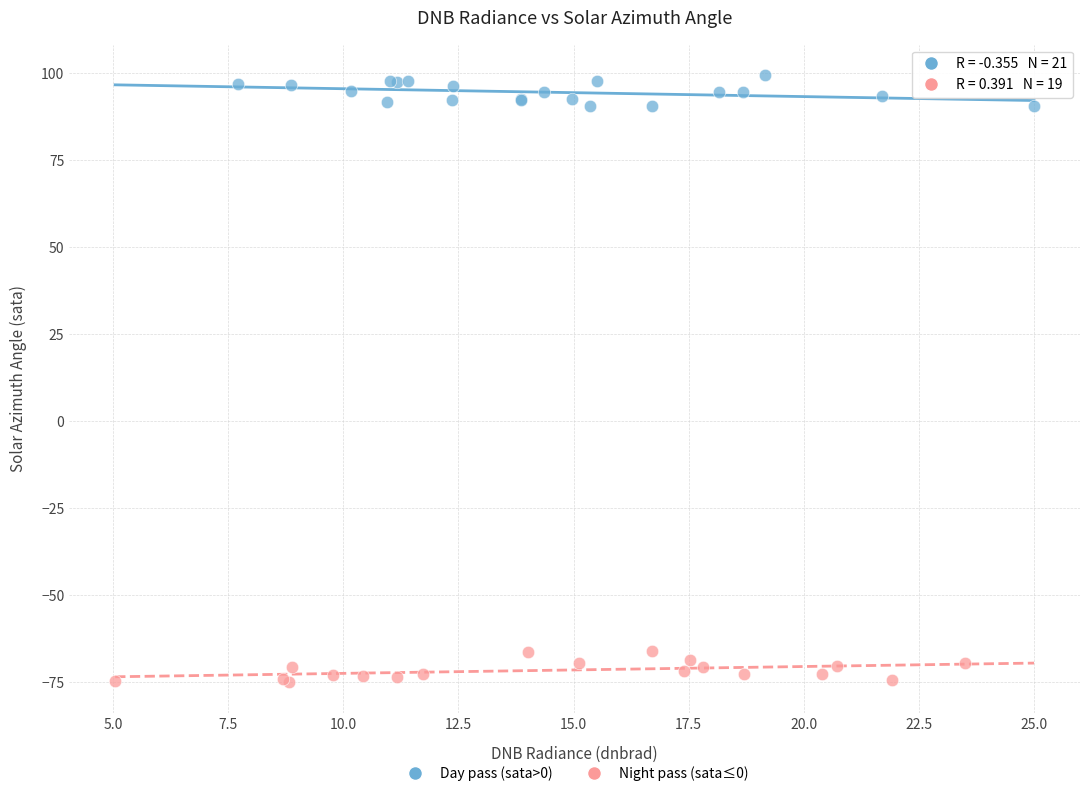

Which series contains the lowest Y value?

Night pass (sata≤0)